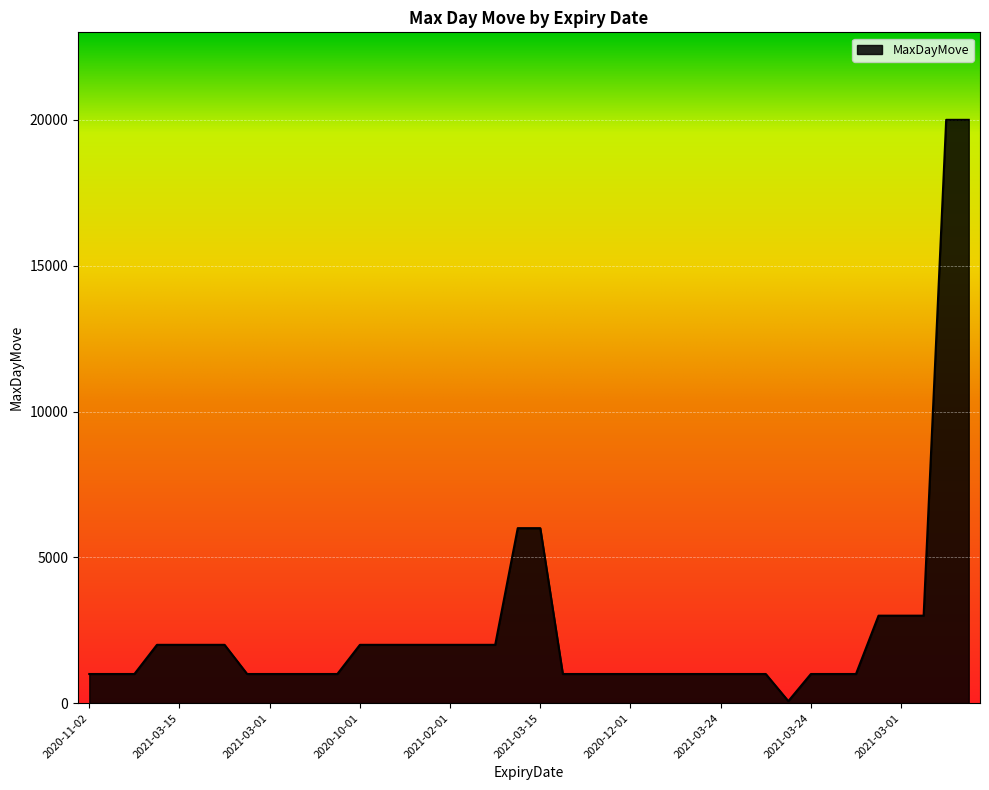

What is the maximum value shown in the chart?

20000